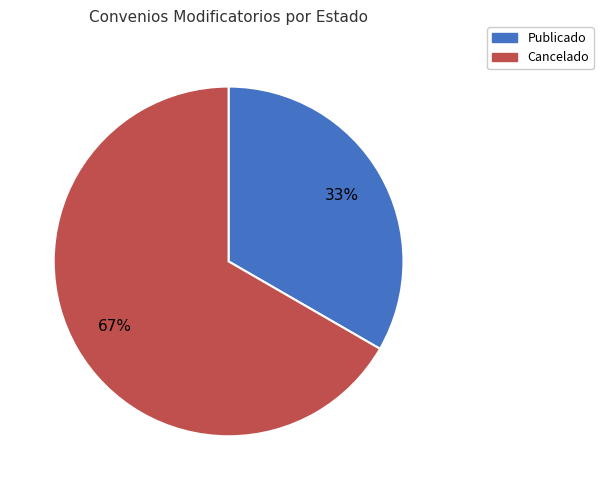

Does any single category account for the majority?

Yes